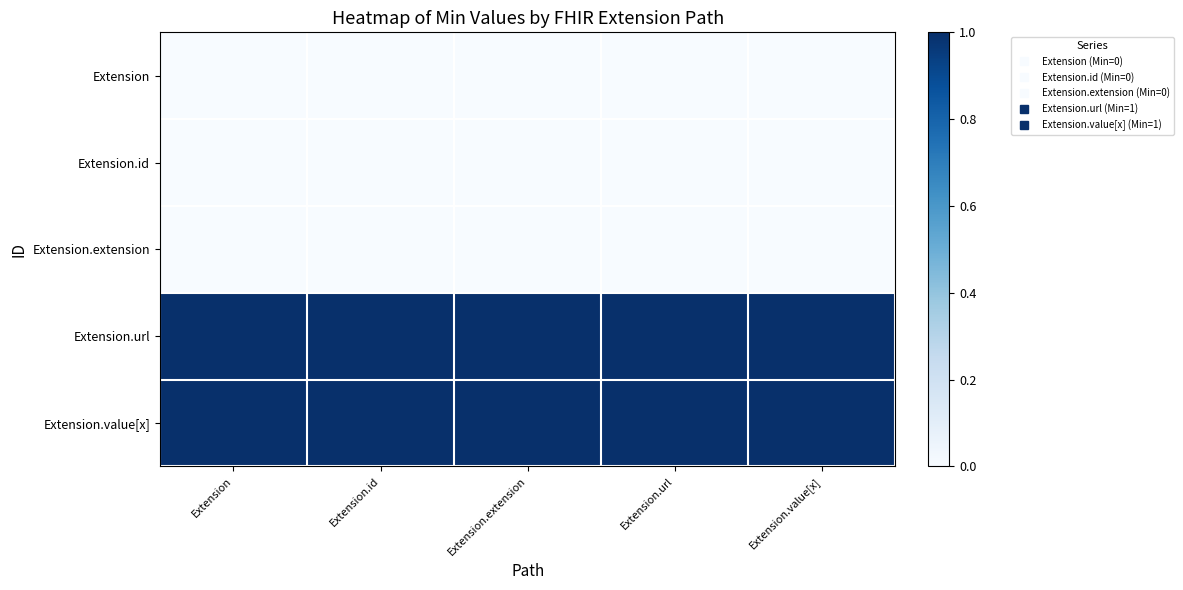

Reading left to right, transcribe all the data shown in this chart.

Extension: Extension=0	Extension.id=0	Extension.extension=0	Extension.url=0	Extension.value[x]=0
Extension.id: Extension=0	Extension.id=0	Extension.extension=0	Extension.url=0	Extension.value[x]=0
Extension.extension: Extension=0	Extension.id=0	Extension.extension=0	Extension.url=0	Extension.value[x]=0
Extension.url: Extension=1	Extension.id=1	Extension.extension=1	Extension.url=1	Extension.value[x]=1
Extension.value[x]: Extension=1	Extension.id=1	Extension.extension=1	Extension.url=1	Extension.value[x]=1